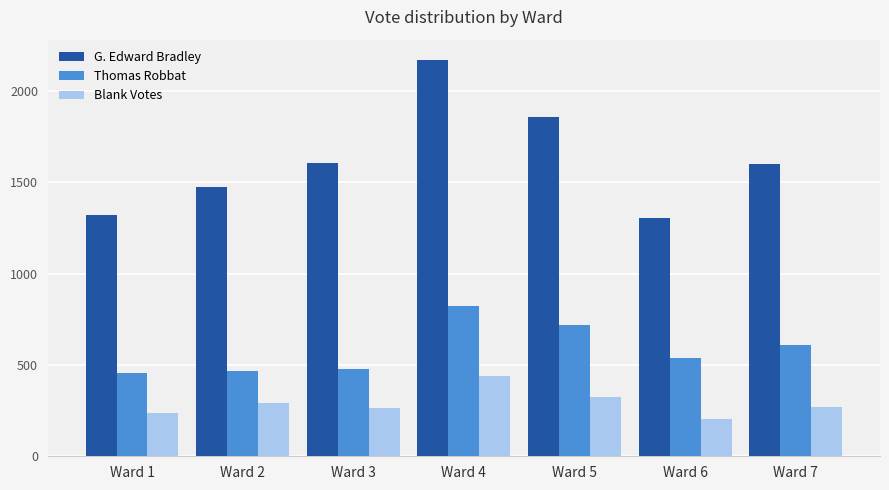

What is the smallest value displayed?

203